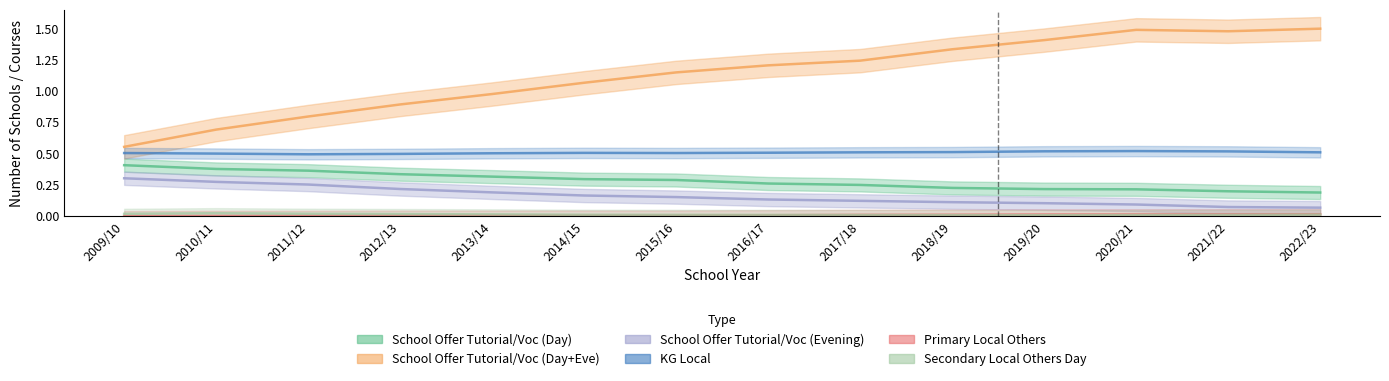

Read the KG_Local value at 2009/10.

0.5